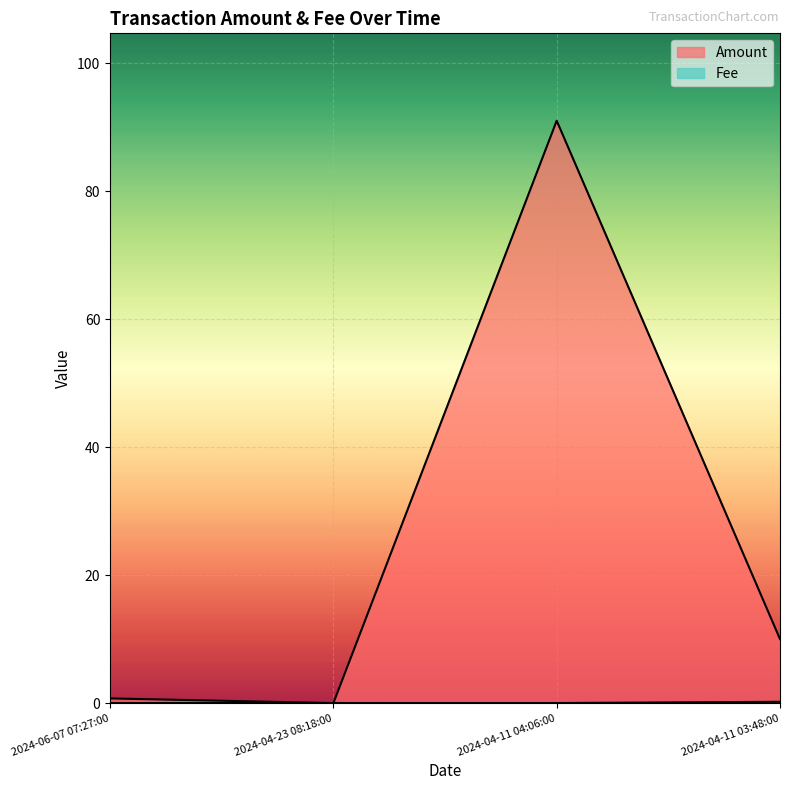

What are all the series names shown in the legend?

Amount, Fee